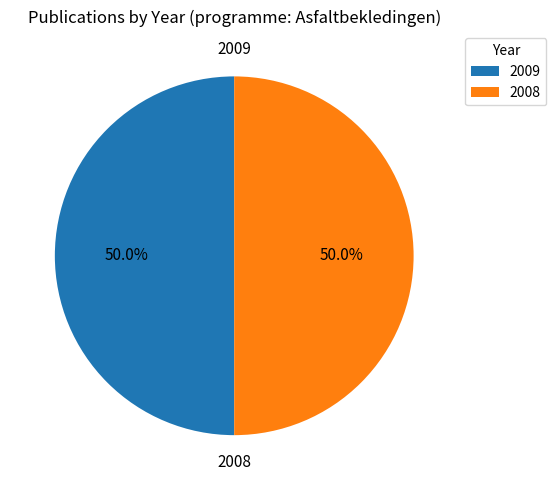

Approximately how many times larger is the value at 2009 compared to 2008?

1.0